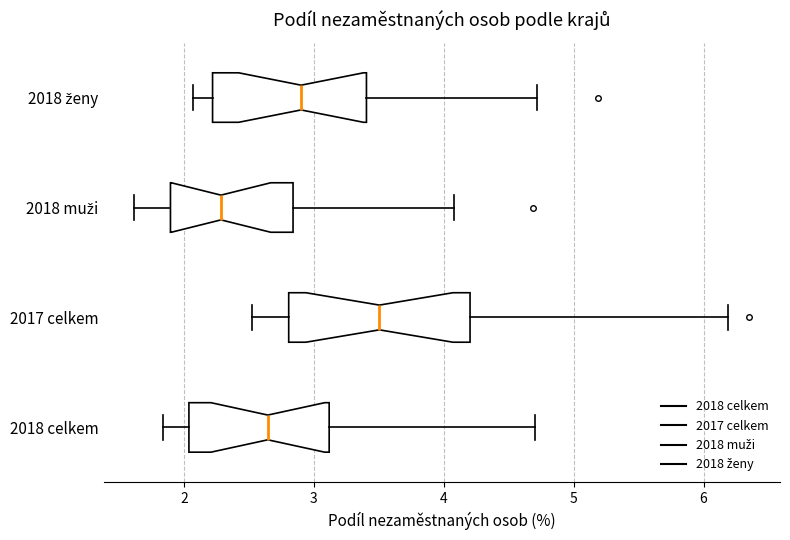

Which box is the widest, from its left edge to its right edge?

2017 celkem